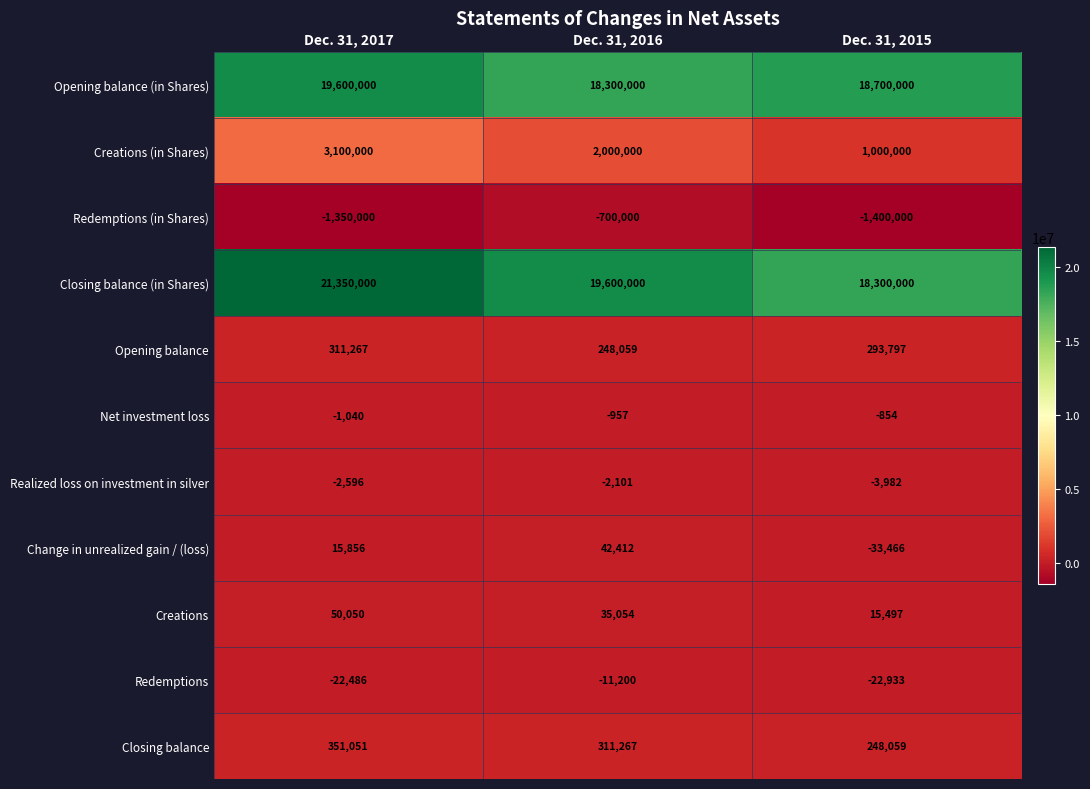

Is it true that Opening balance (in Shares) equals 18300000 at Dec. 31, 2016?

True